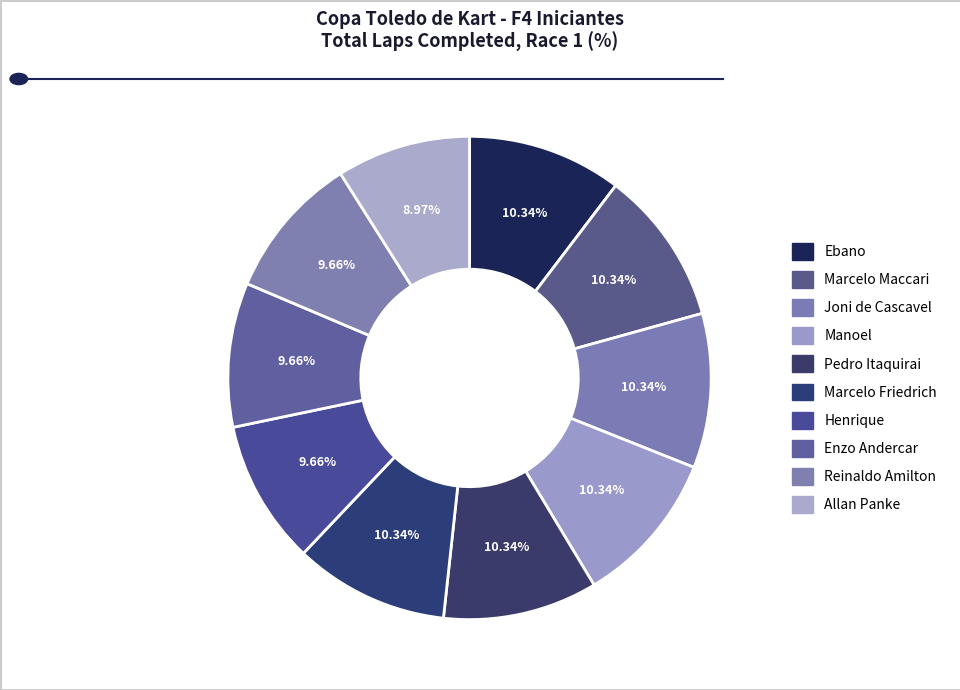

Is the sum of Marcelo Friedrich and Reinaldo Amilton greater than half?

No